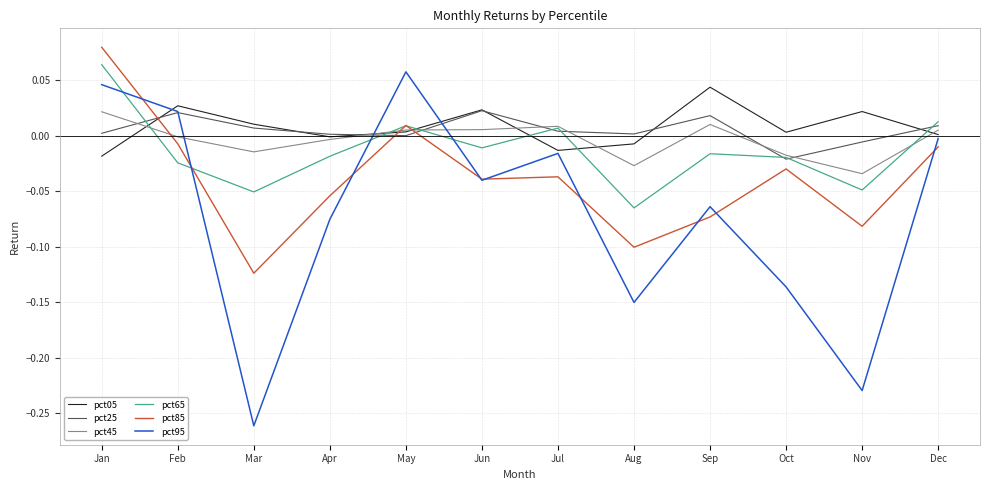

Which series has the widest spread of values?

pct95